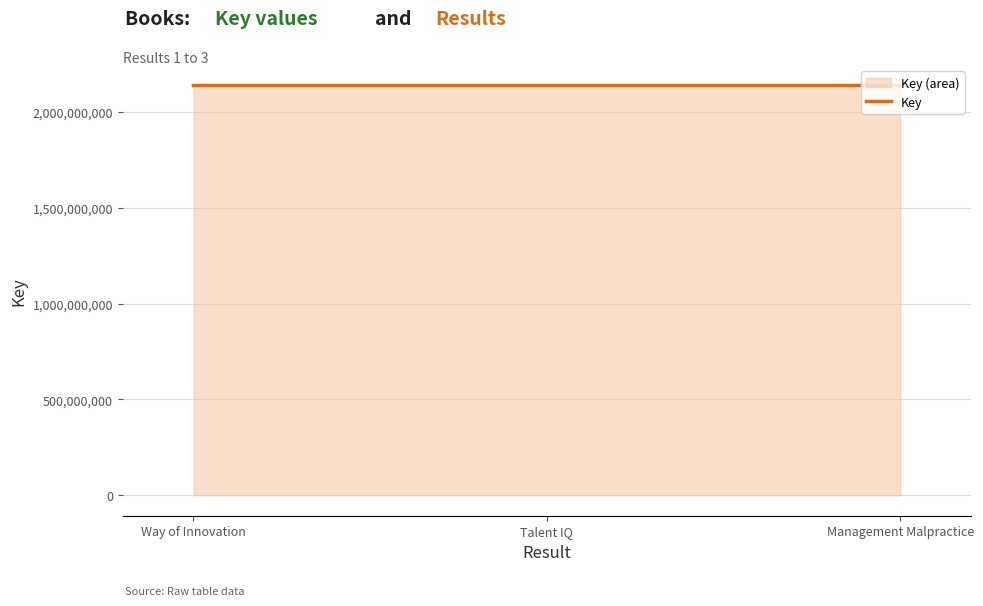

Which category has the lowest value across all series?

Talent IQ